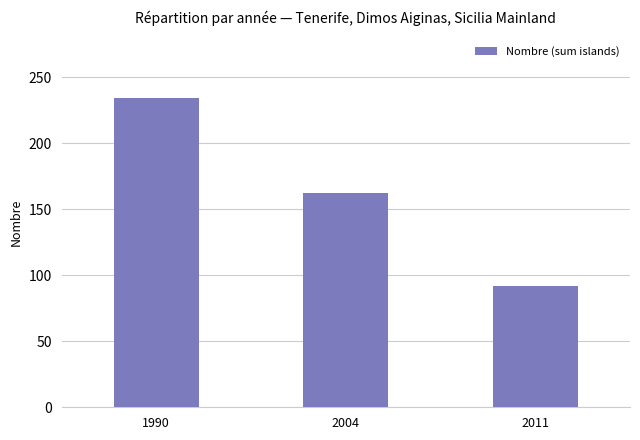

Reading right to left, extract all data points from this chart.

2011=92	2004=162	1990=234